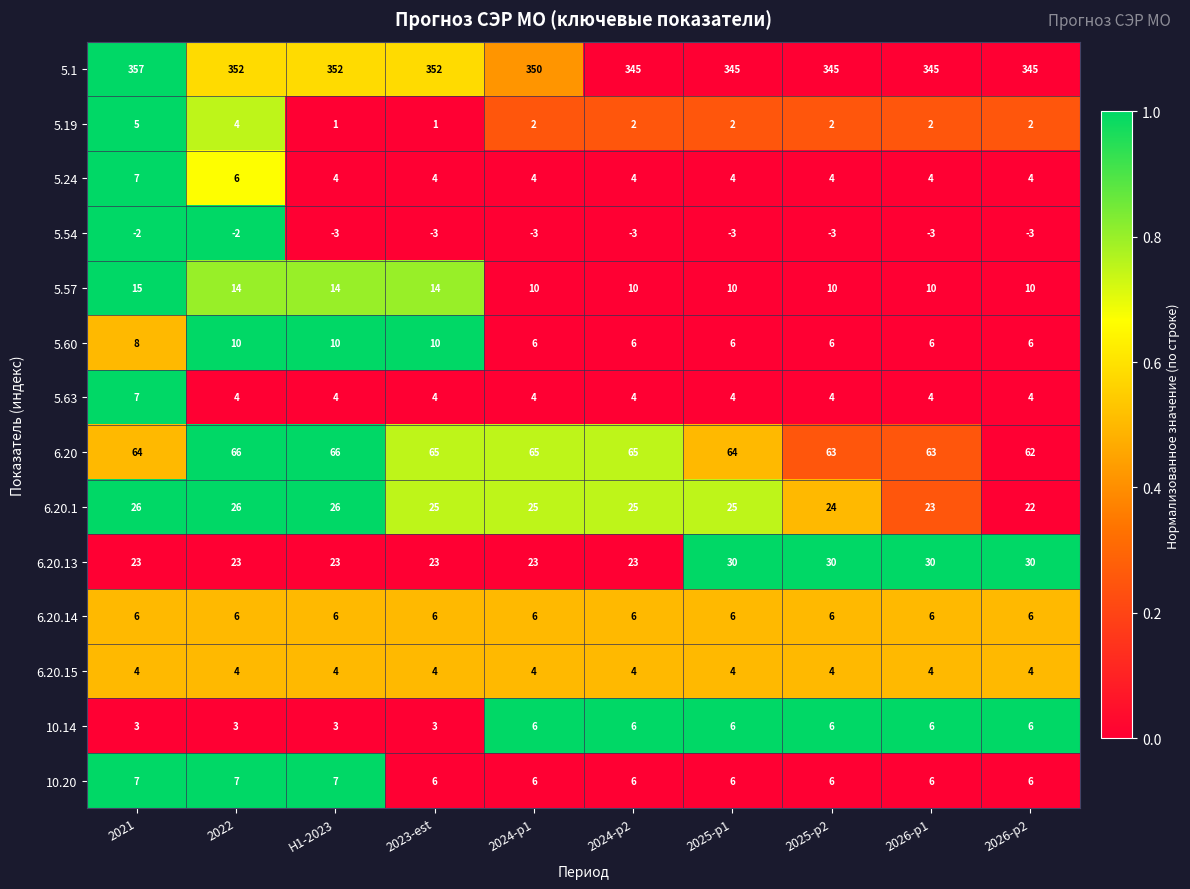

Which category has the highest value across all series?

2021